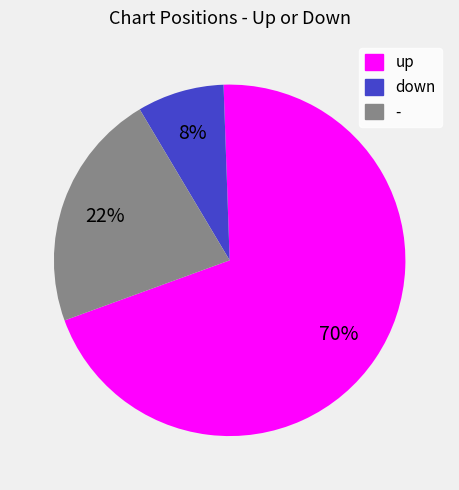

Combined, do down and up account for over 50%?

Yes